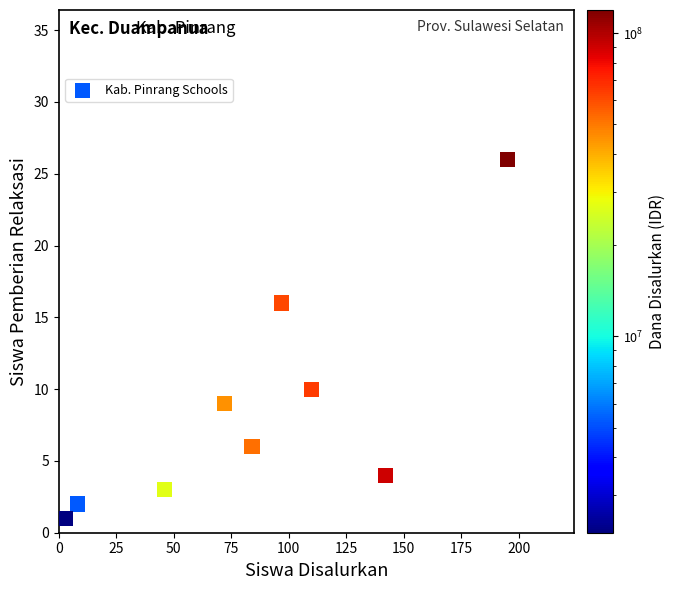

What is the average Y value?

9